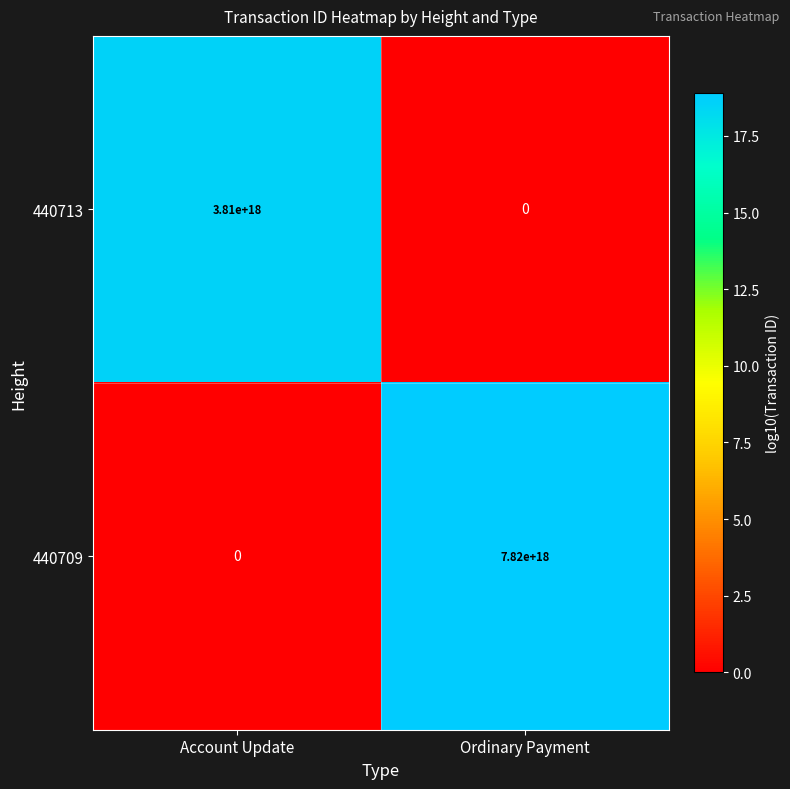

Which series changed the most between Account Update and Ordinary Payment?

440709